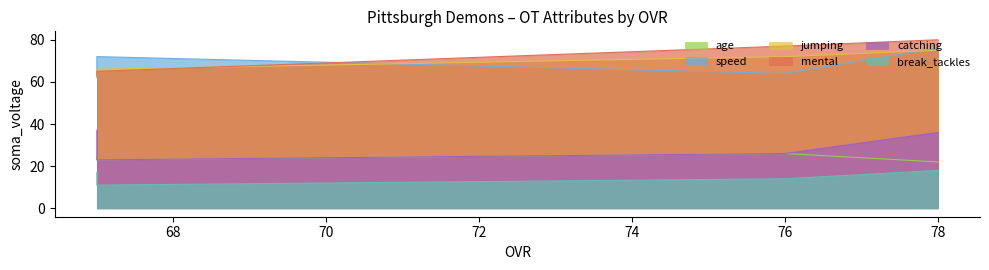

Reading left to right, extract all data points from this chart.

age: 67=24	67=23	76=26	78=22
speed: 67=62	67=72	76=64	78=76
jumping: 67=63	67=66	76=72	78=75
mental: 67=63	67=65	76=77	78=80
catching: 67=37	67=23	76=26	78=36
break_tackles: 67=17	67=11	76=14	78=18